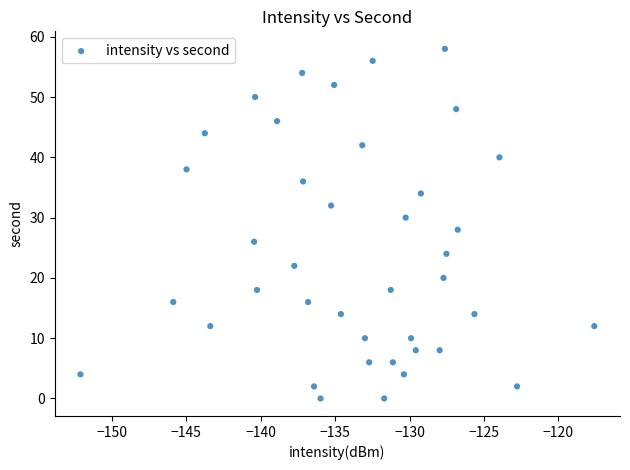

What is the range of Y values (max minus min)?

58